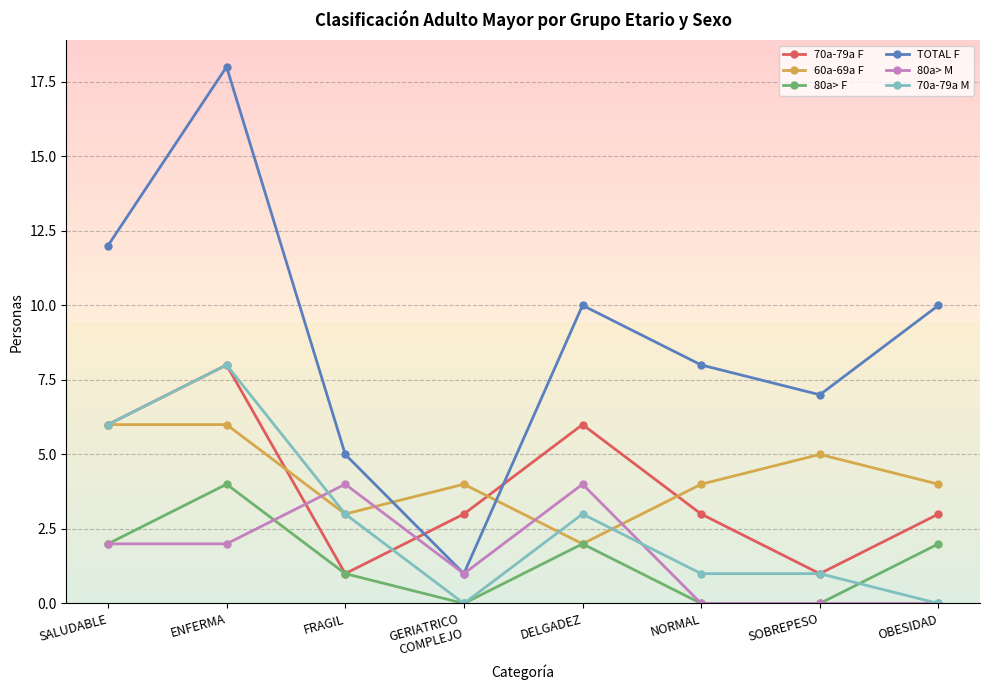

Reading left to right, transcribe all the data shown in this chart.

70a-79a F: 6	8	1	3	6	3	1	3
60a-69a F: 6	6	3	4	2	4	5	4
80a> F: 2	4	1	0	2	0	0	2
TOTAL F: 12	18	5	1	10	8	7	10
80a> M: 2	2	4	1	4	0	0	0
70a-79a M: 6	8	3	0	3	1	1	0